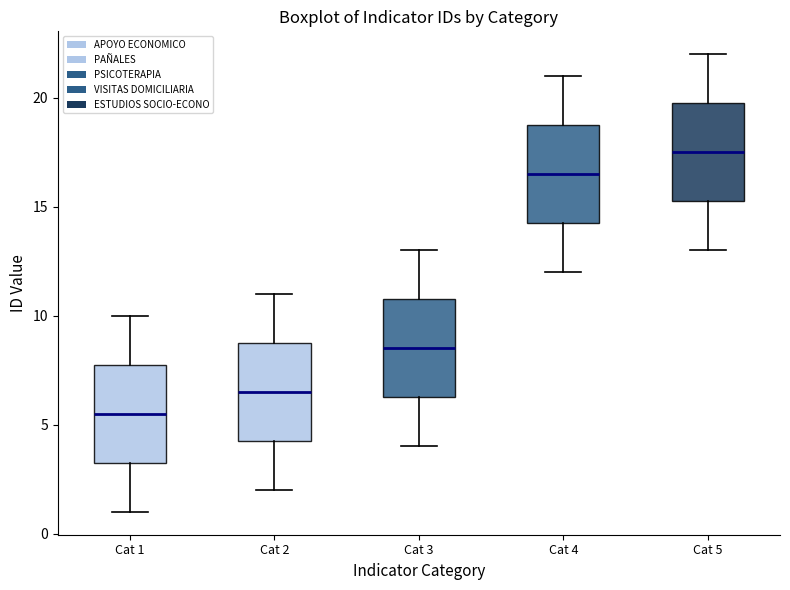

Which box's median line is the lowest?

Cat 1